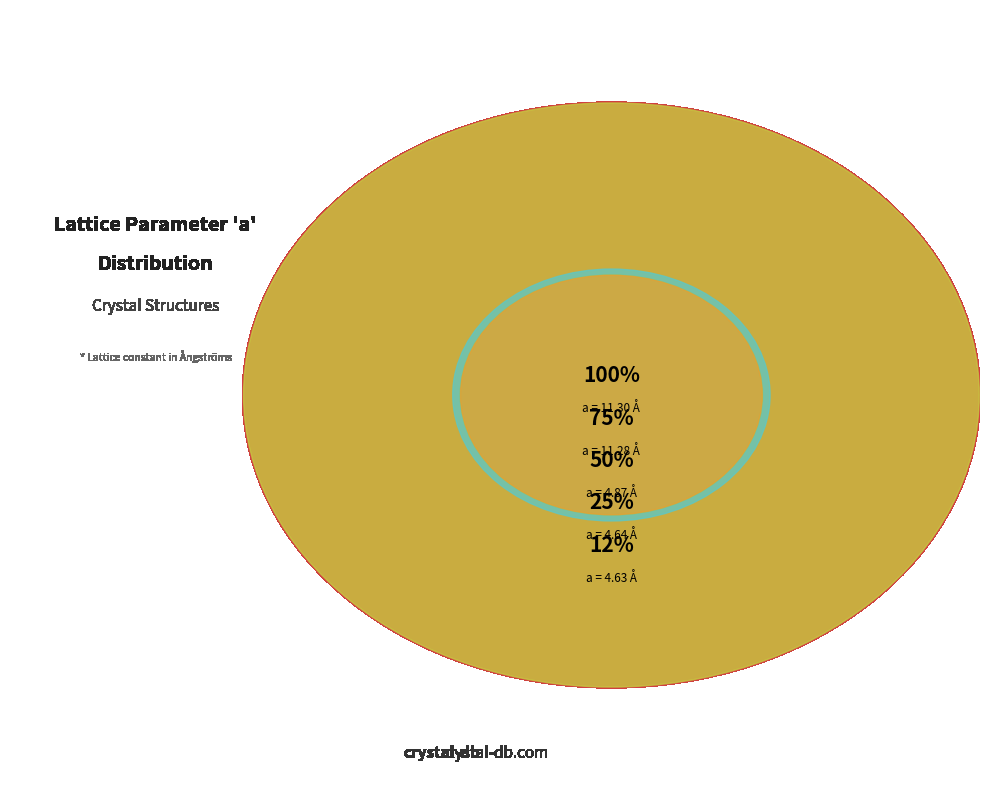

What is the ratio of the value at oqmd-7999
(dynamic) to the value at mp-645339
(box)?

1.0